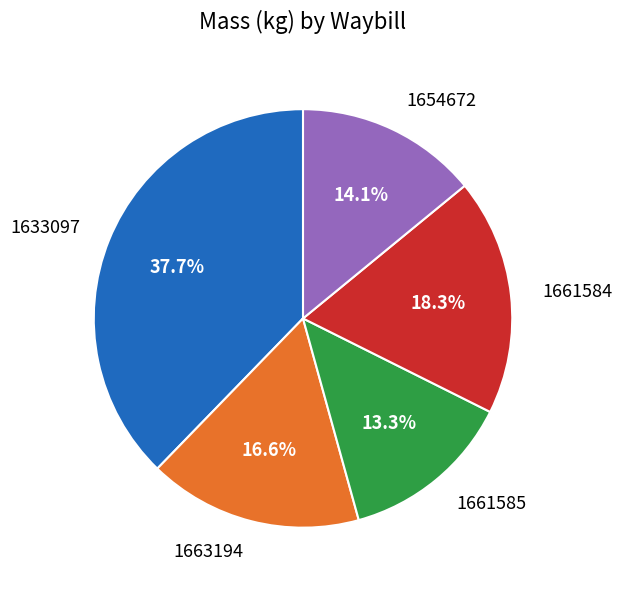

Between 1663194 and 1633097, which is larger?

1633097